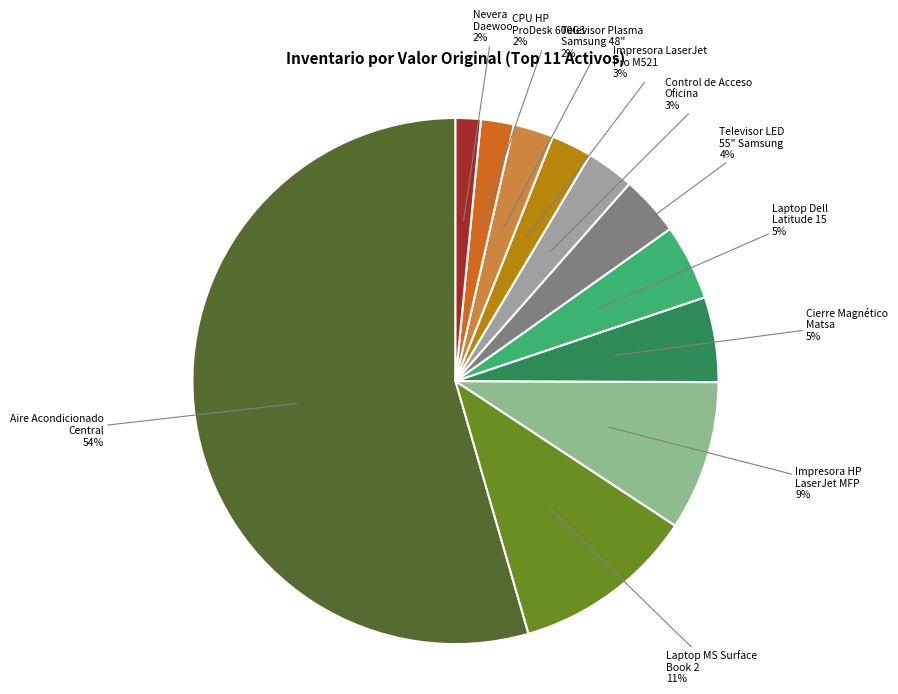

What is the majority slice?

AIRE ACONDICIONADO CENTRAL